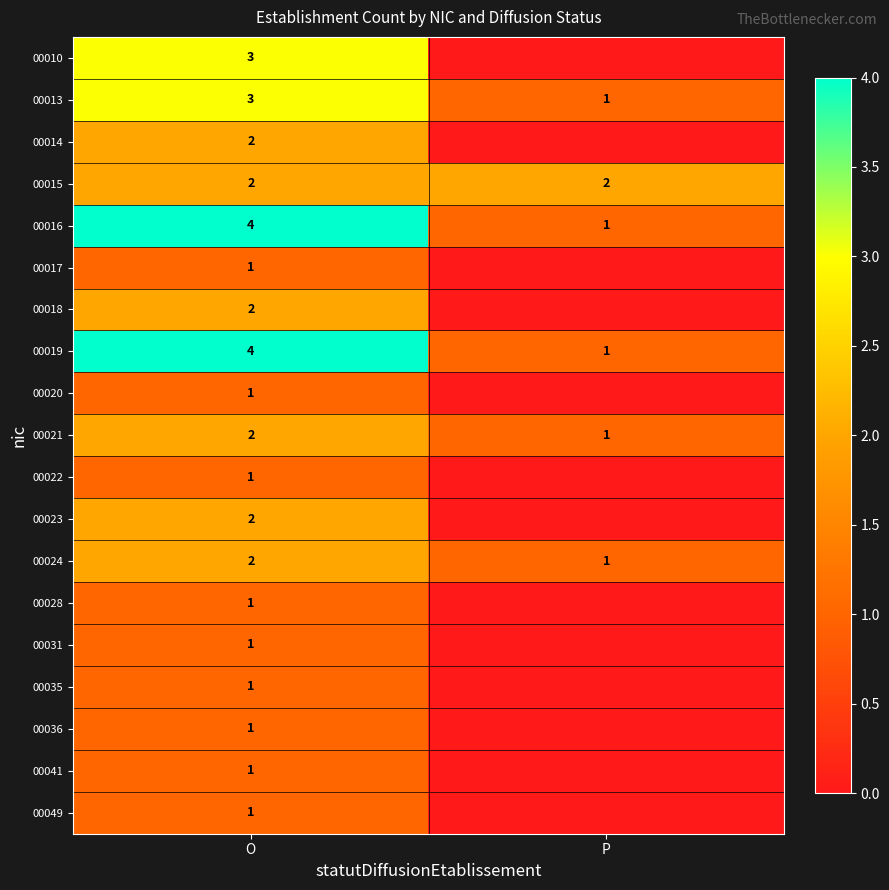

What is the sum of all 00021 values?

3